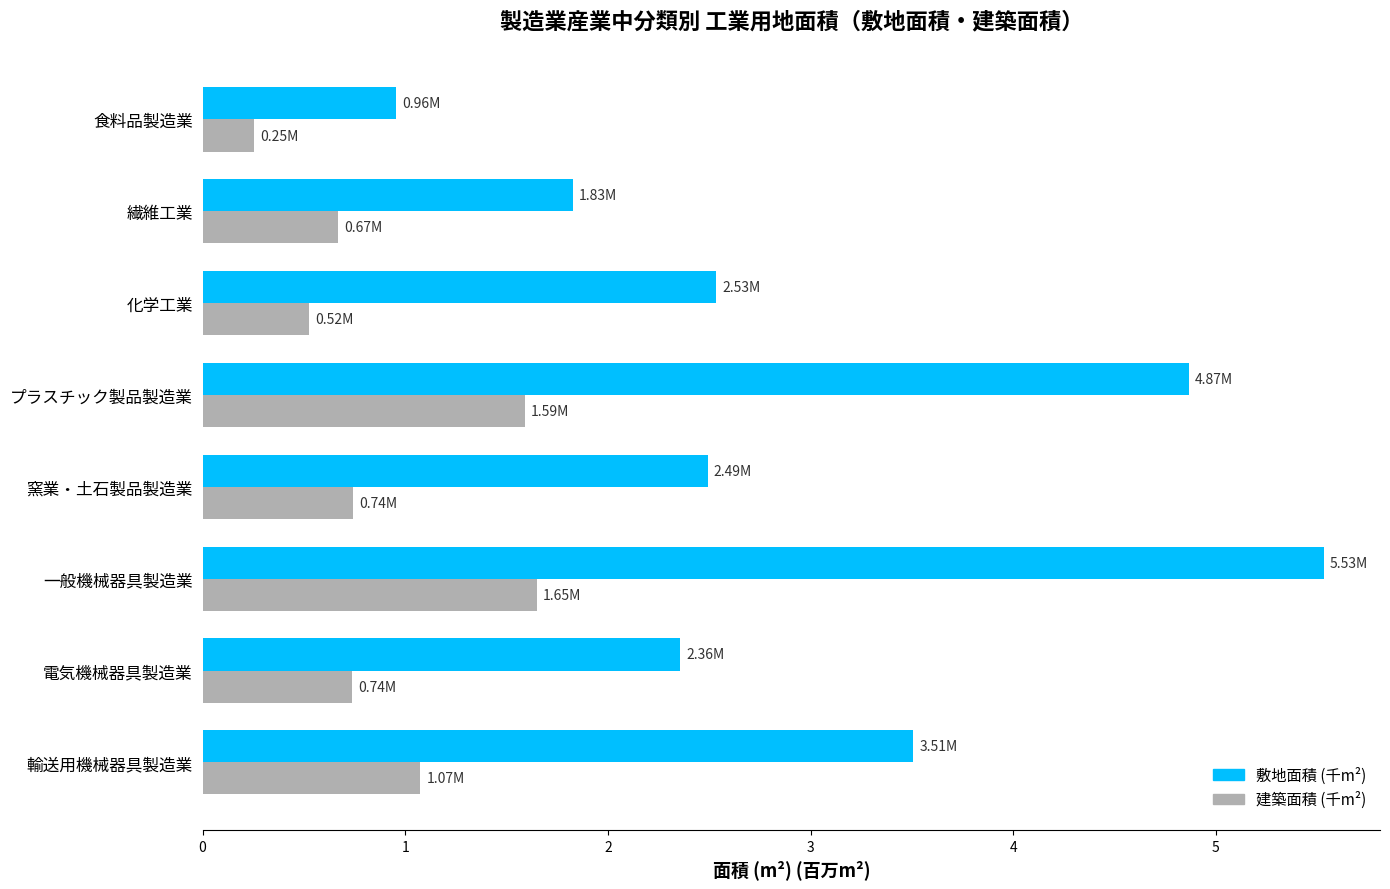

Which series has the largest range (max minus min)?

敷地面積 (千m²)